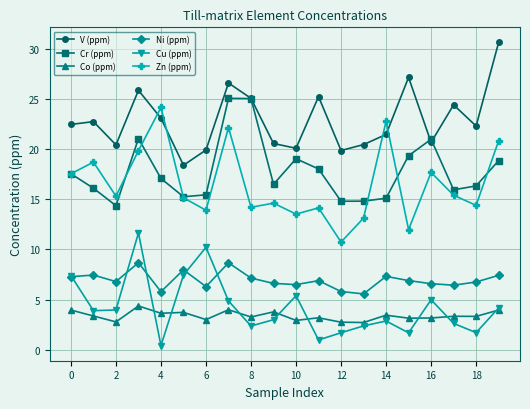

What is the value of the Cu (ppm) point at the 9th from the left?

2.4